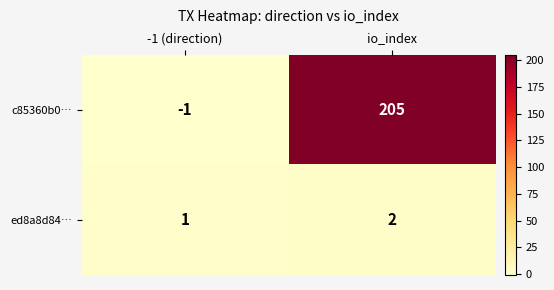

Reading left to right, what are all the values shown in this chart?

c85360b0…: -1	205
ed8a8d84…: 1	2